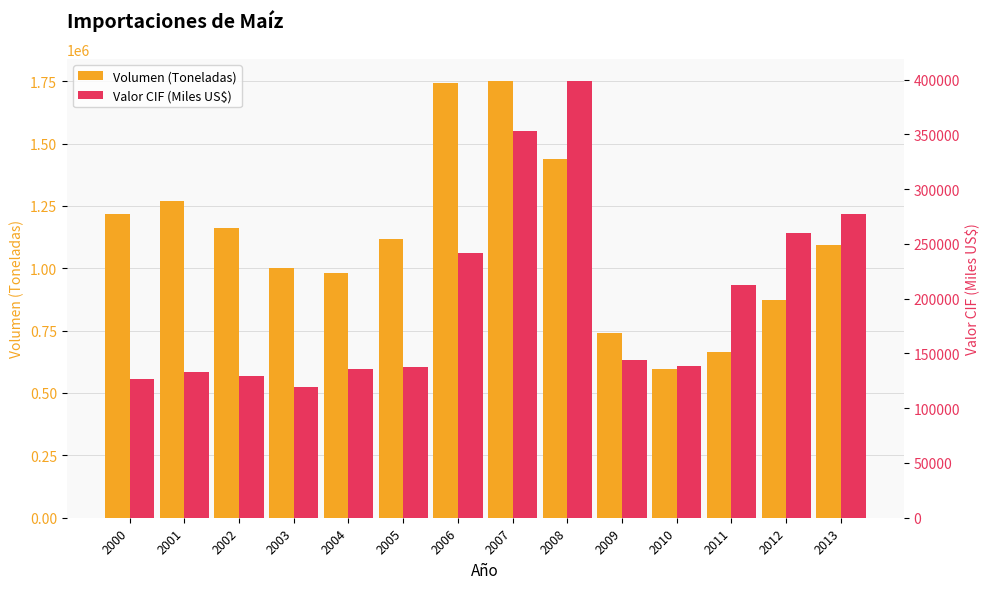

Rank the series by their maximum value, from lowest to highest.

Valor CIF (Miles US$), Volumen (Toneladas)